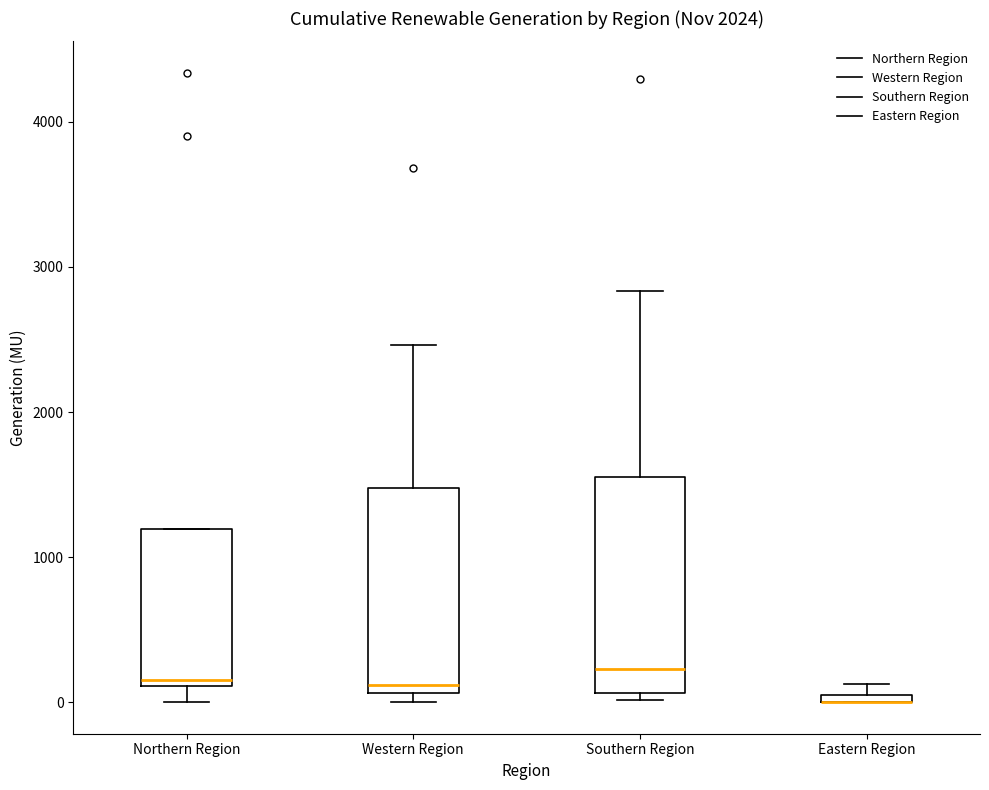

Where is the upper edge of the box for Southern Region on the y-axis? The values are not printed on the chart, so give them approximately, as read against the axis.

1600